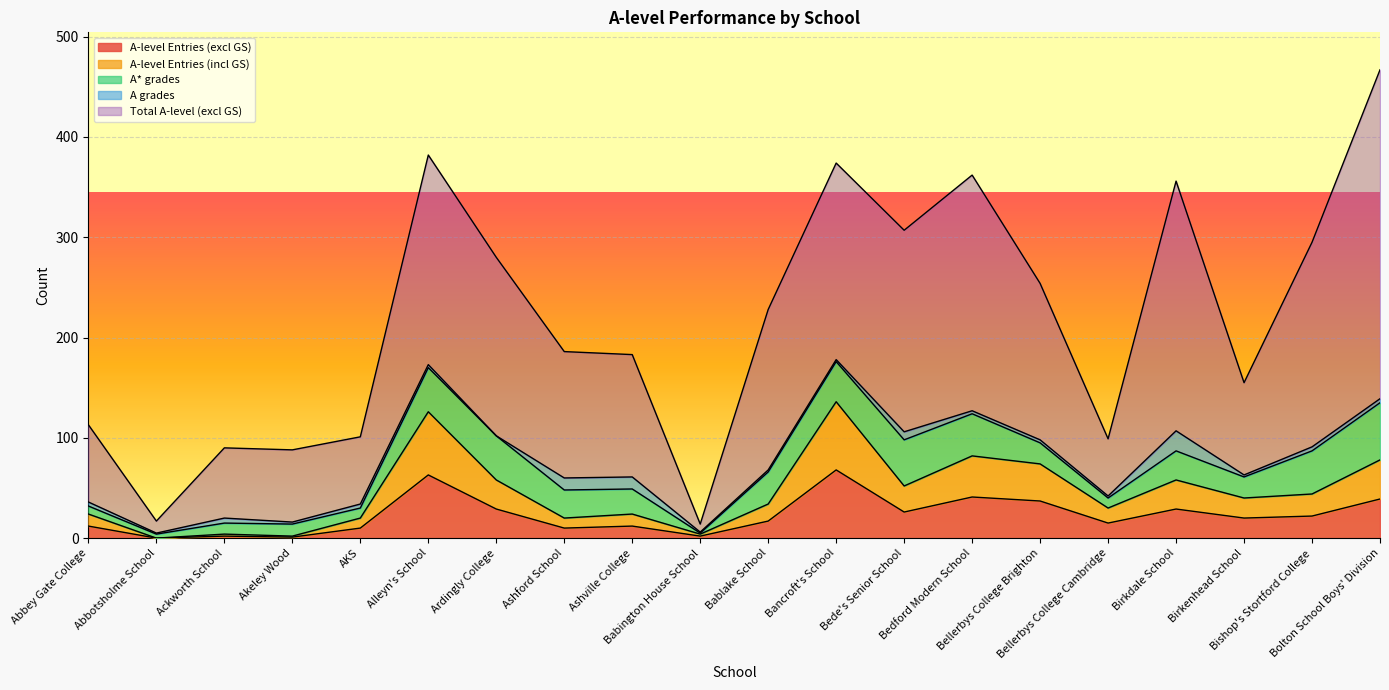

What is the value of the A-level Entries (excl GS) point at the 4th from the left?

1